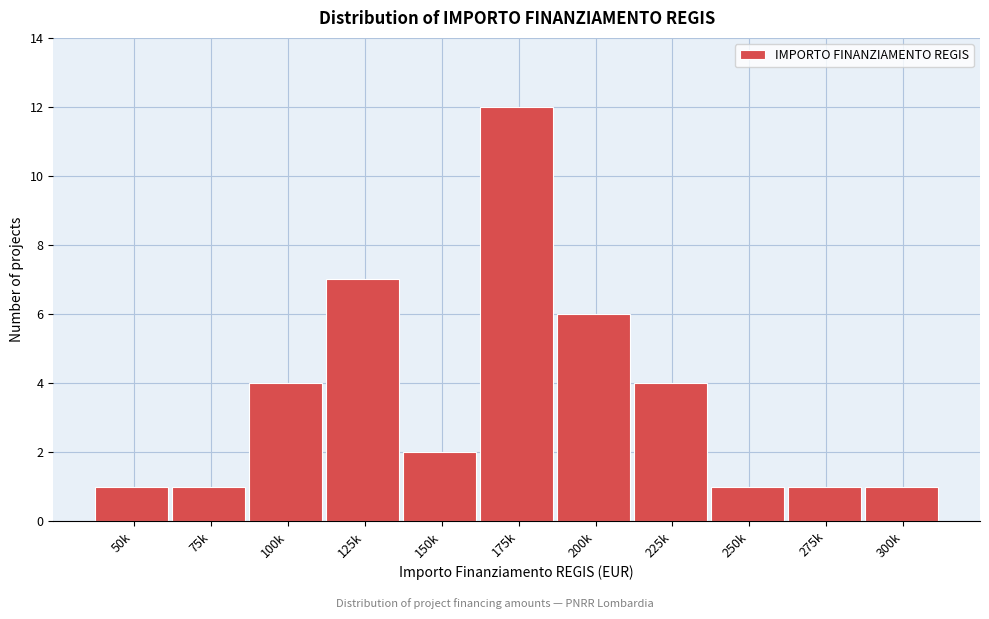

Reading right to left, list all the values displayed in this chart.

1	1	1	4	6	12	2	7	4	1	1